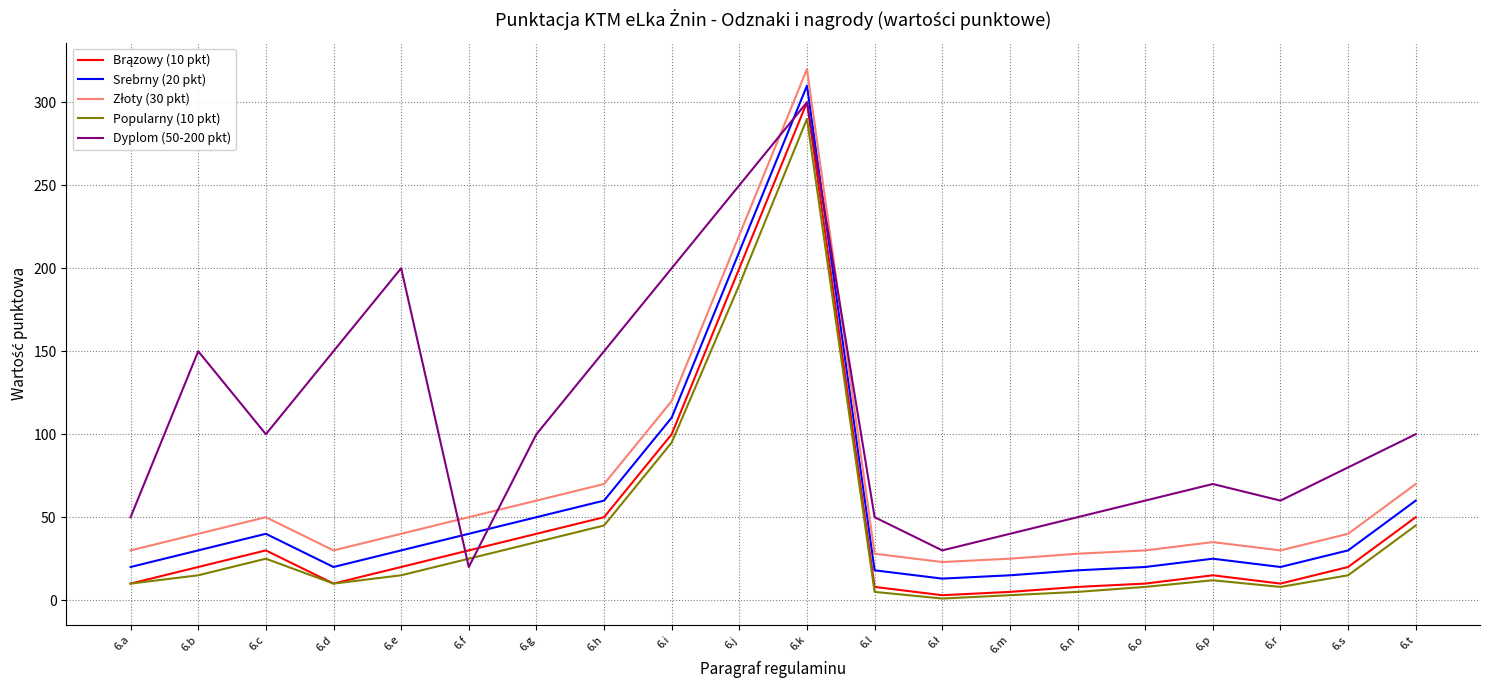

What is the maximum value shown in the chart?

320